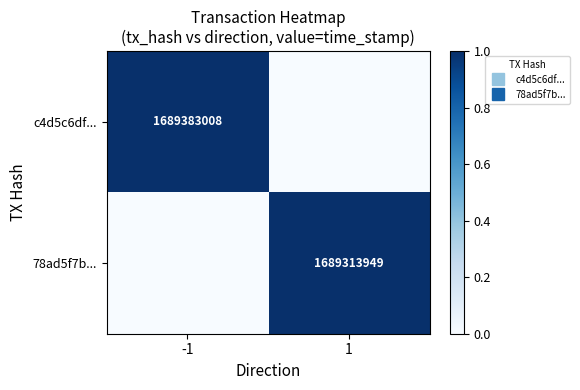

At -1, list the series in order from largest to smallest.

c4d5c6df..., 78ad5f7b...